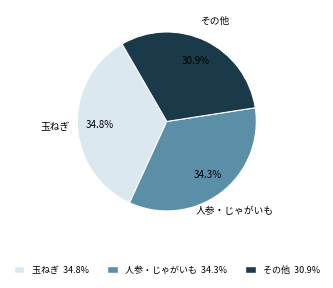

Does any single category account for the majority?

No